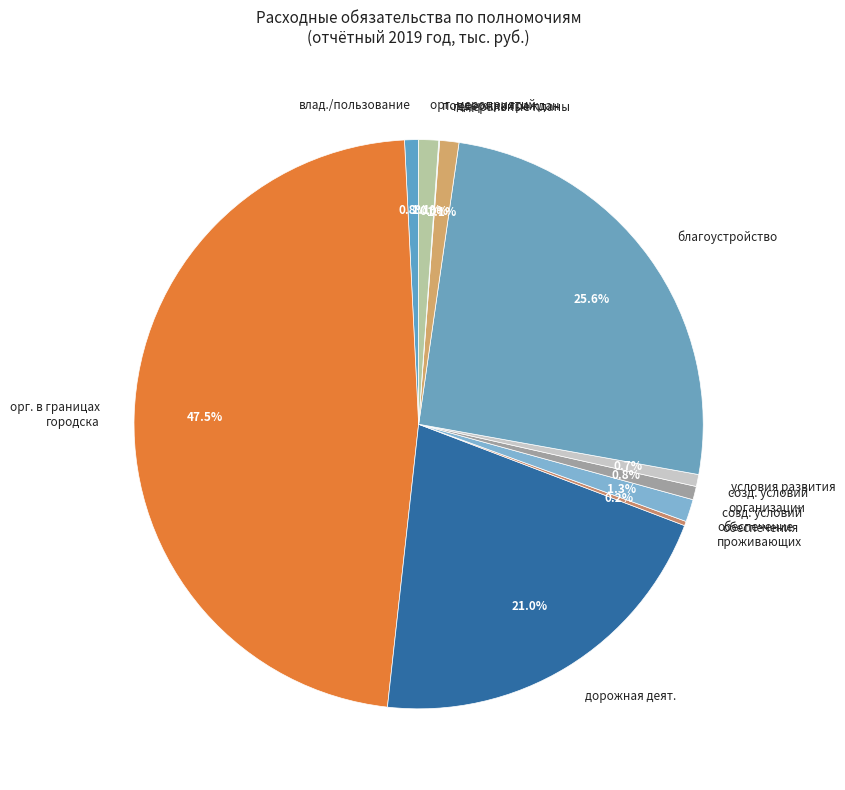

Is there a majority slice in this chart?

No